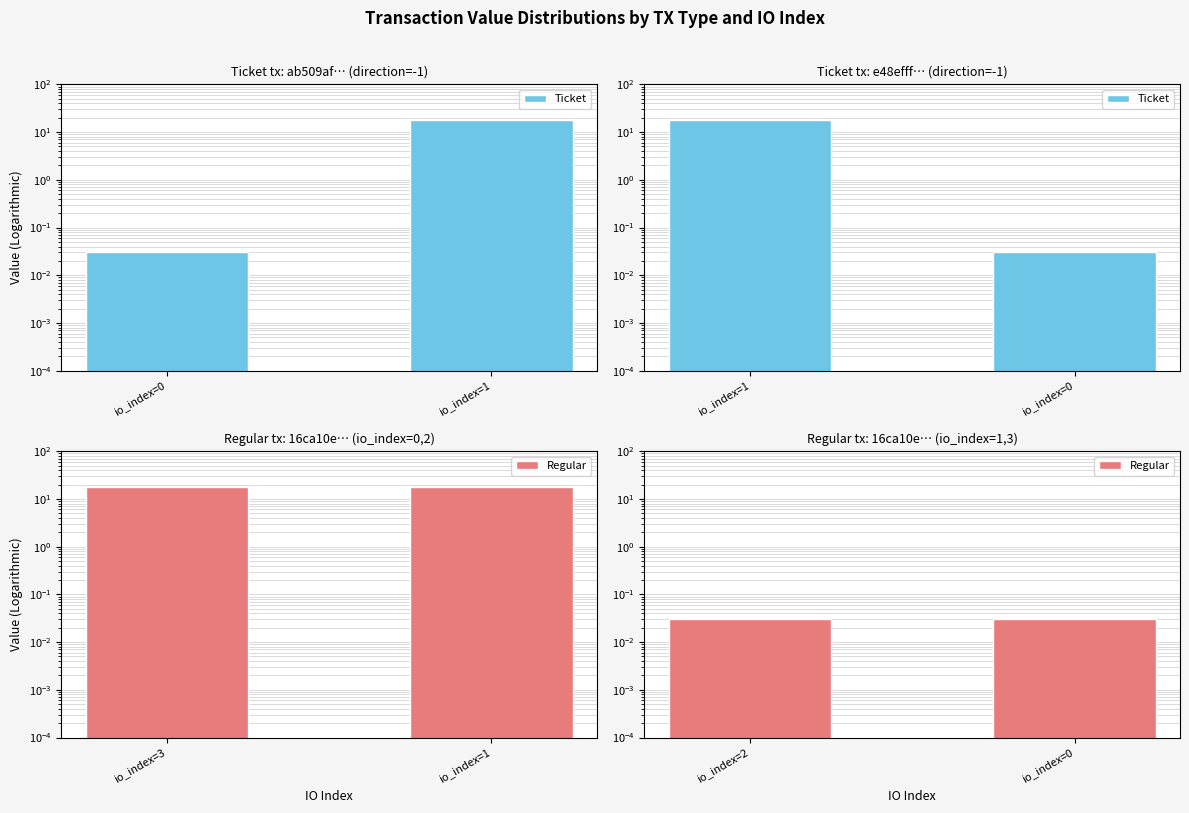

Are the bars horizontal?

No